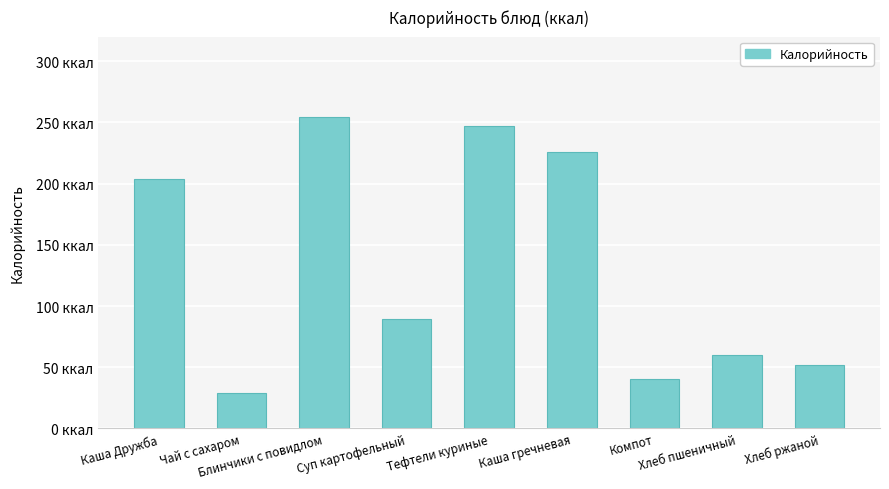

What is the difference between the second highest and second lowest values?

206.4